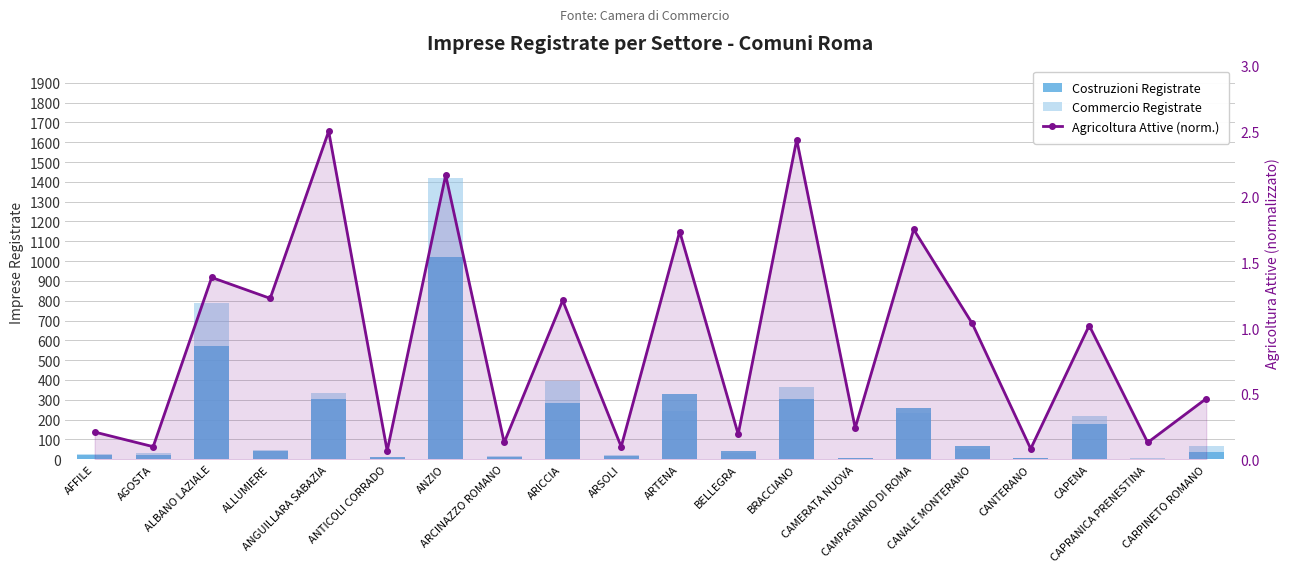

Which label corresponds to the largest value in the chart?

ANZIO